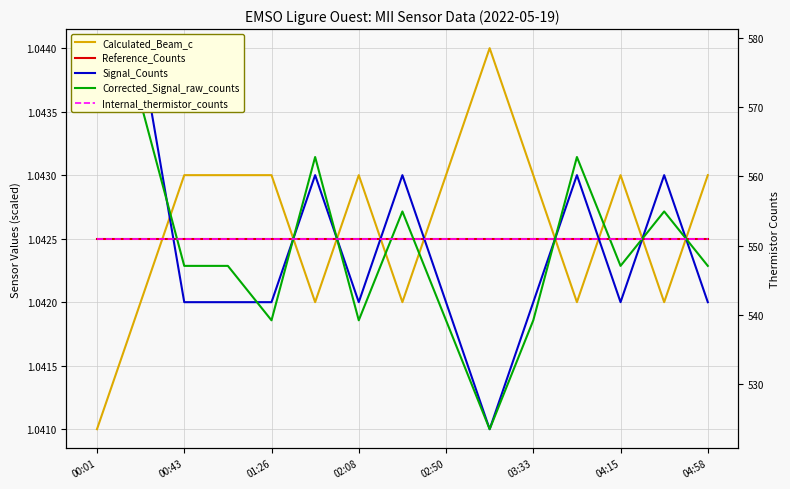

After their last crossing, which series has the higher values: Signal_Counts or Reference_Counts?

Reference_Counts